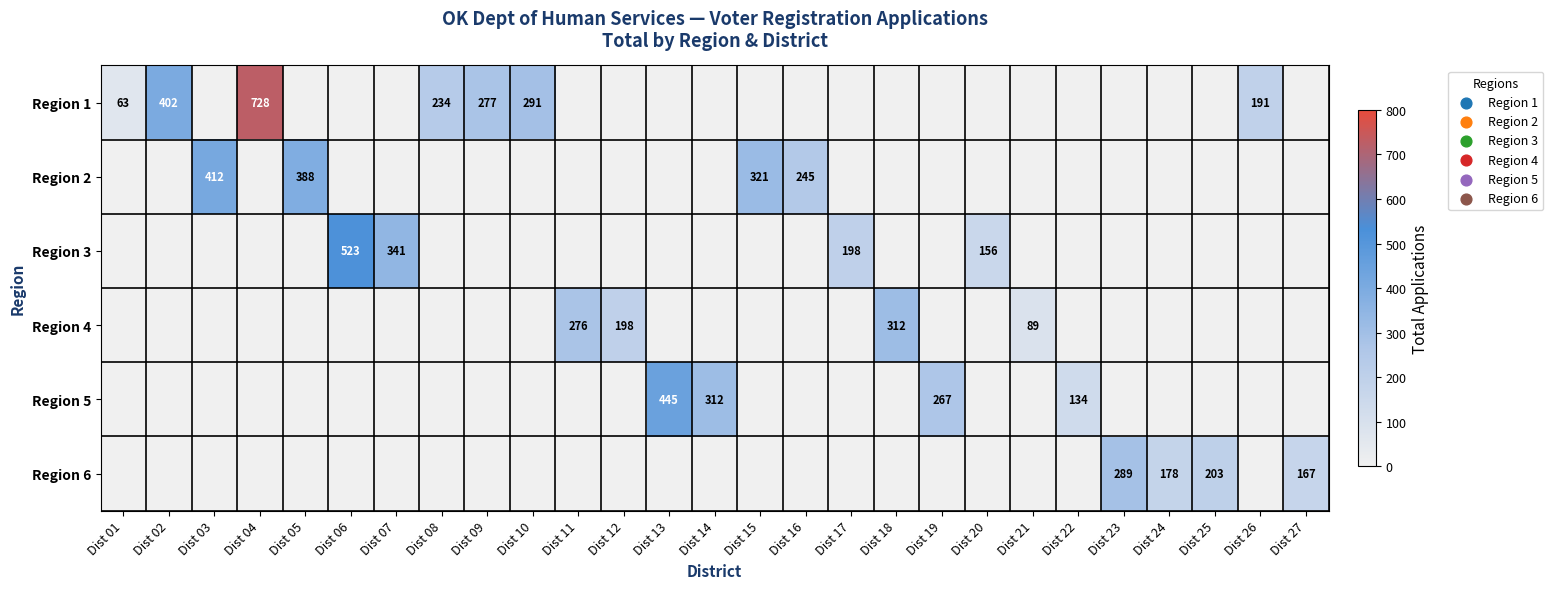

What is the spread (max minus min) of values at Dist 02?

402